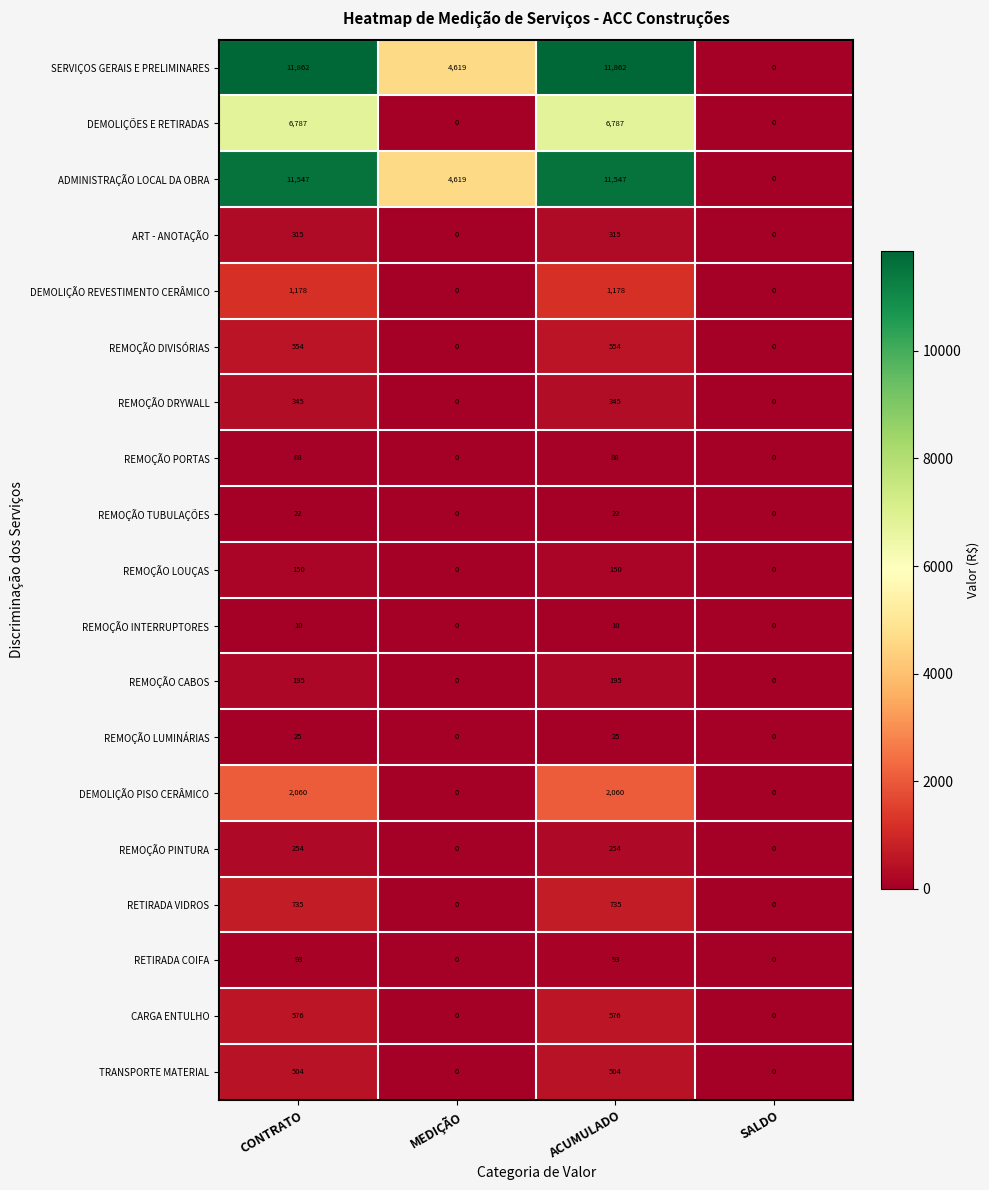

What is the maximum value shown in the chart?

11862